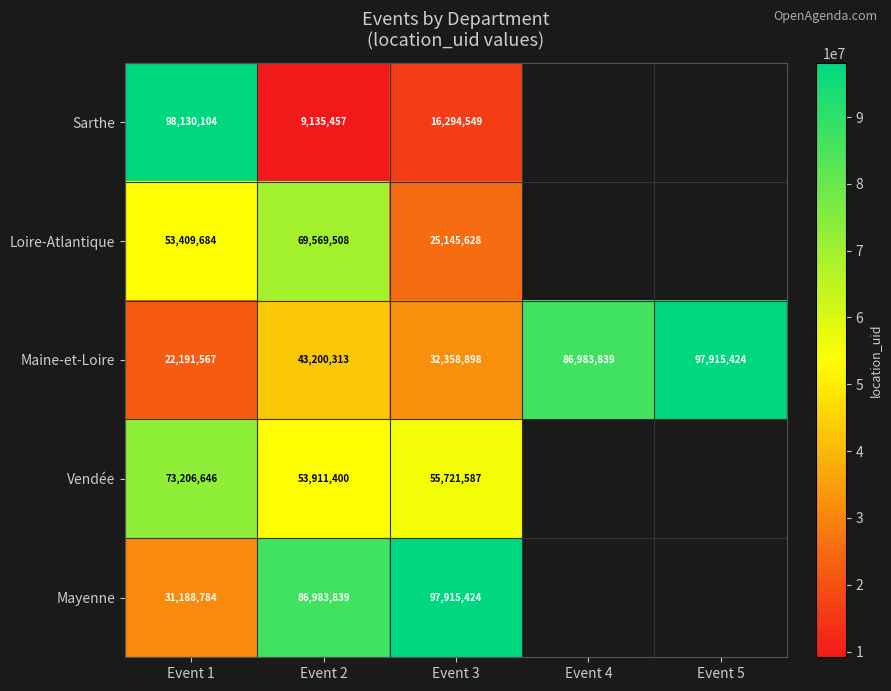

What is the sum of all Maine-et-Loire values?

282650041